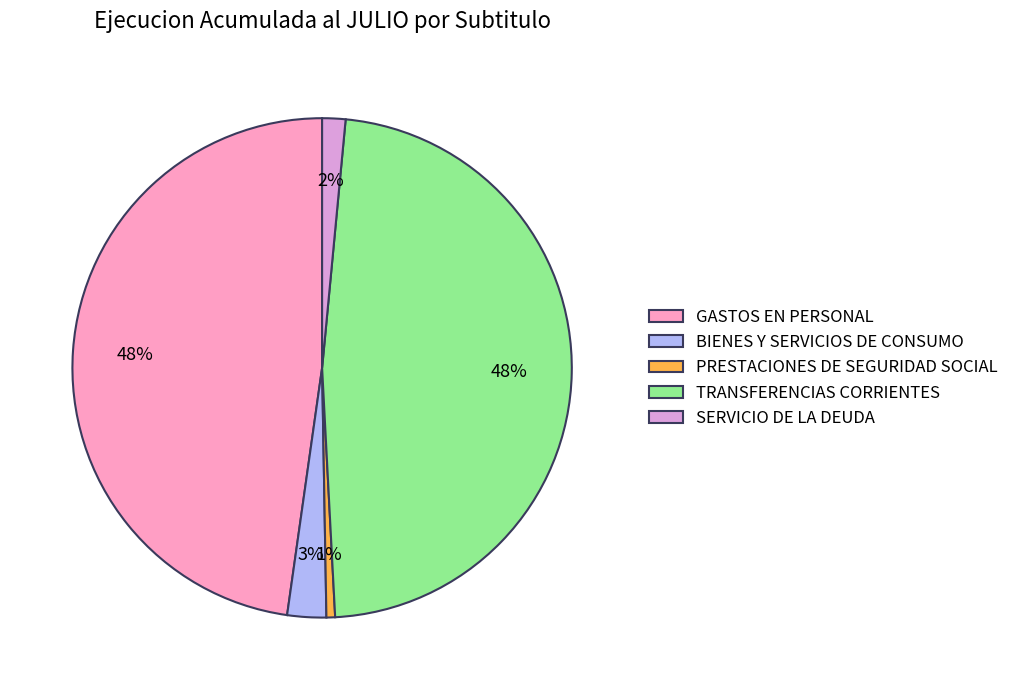

Which category has the smallest portion of the pie?

PRESTACIONES DE SEGURIDAD SOCIAL